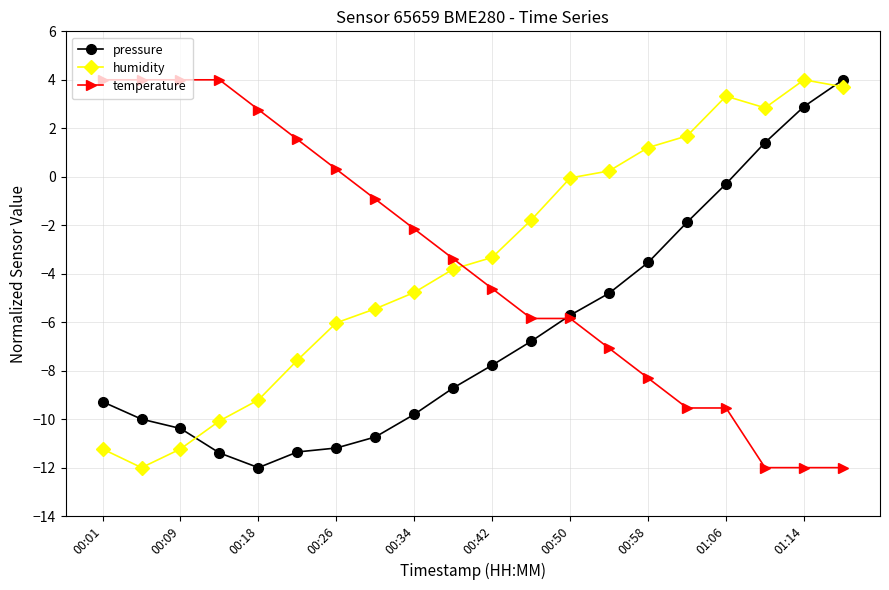

What is the minimum value shown in the chart?

-12.0